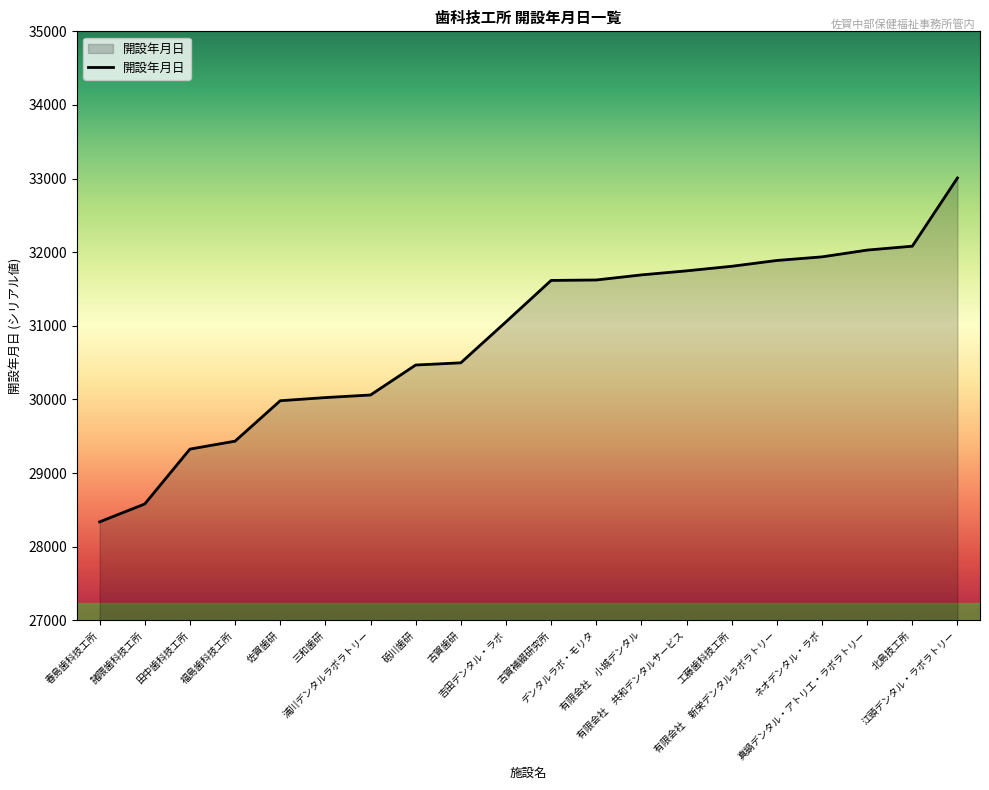

Approximately how many times larger is the value at 三和歯研 compared to 江頭デンタル・ラボラトリー?

0.9